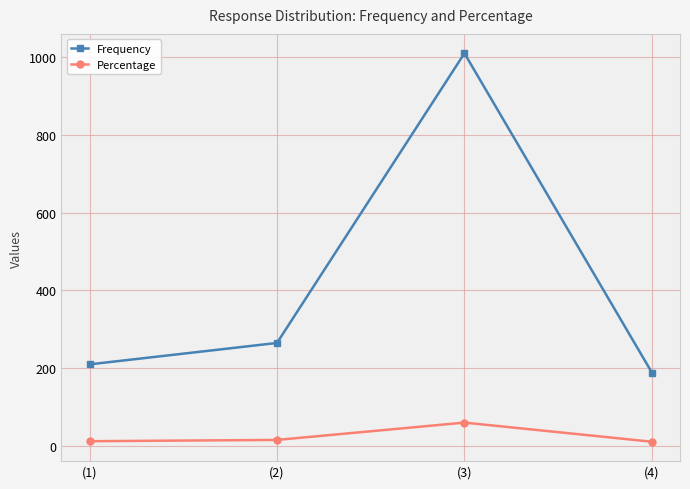

What is the difference between the maximum and minimum values in the Frequency series?

820.0